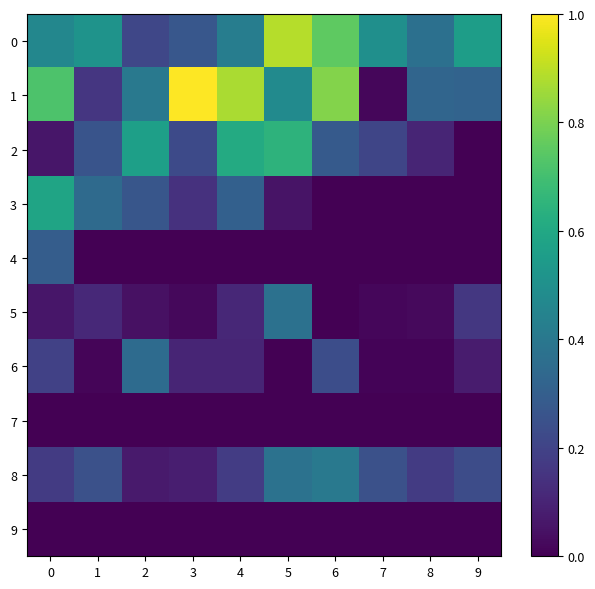

At how many categories does at least one series exceed 0?

10